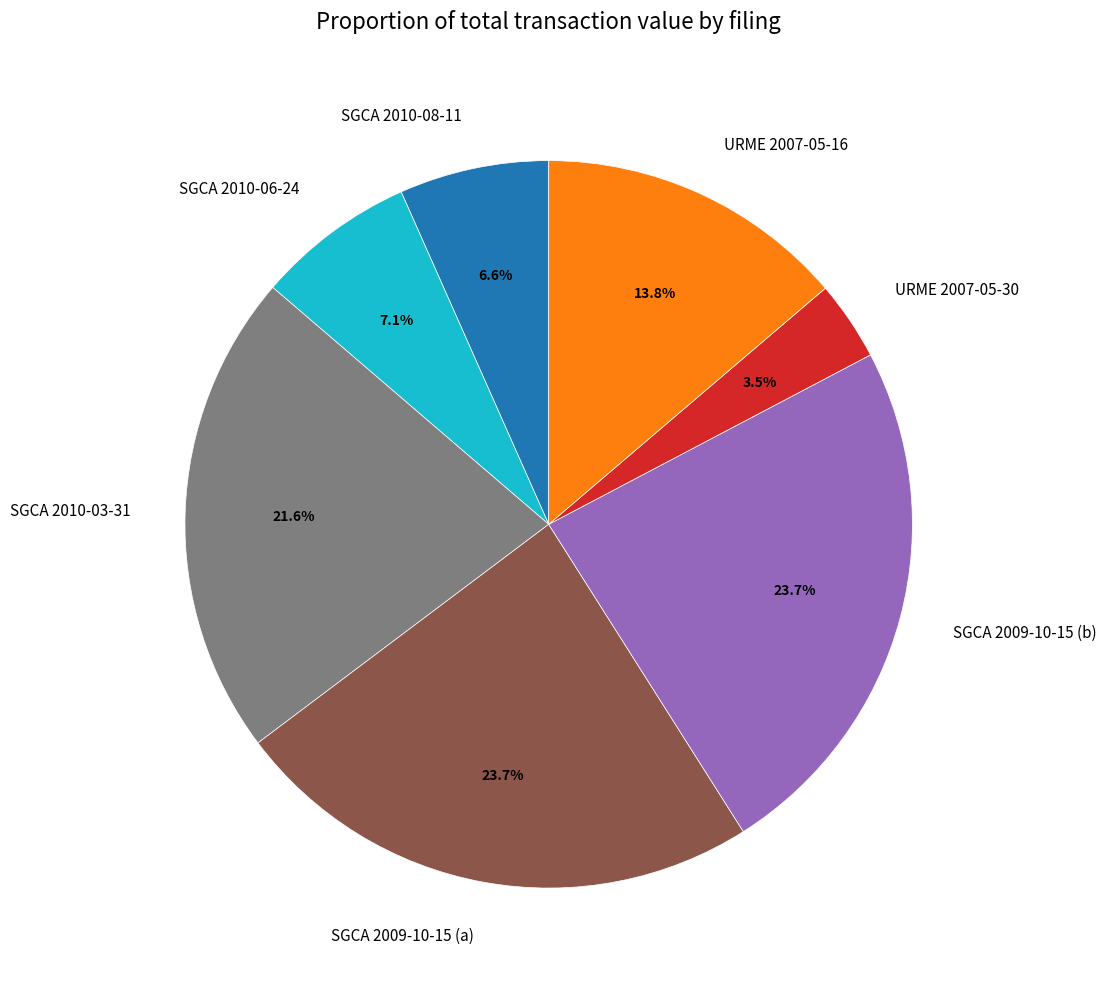

Between SGCA 2010-03-31 and URME 2007-05-30, which is larger?

SGCA 2010-03-31